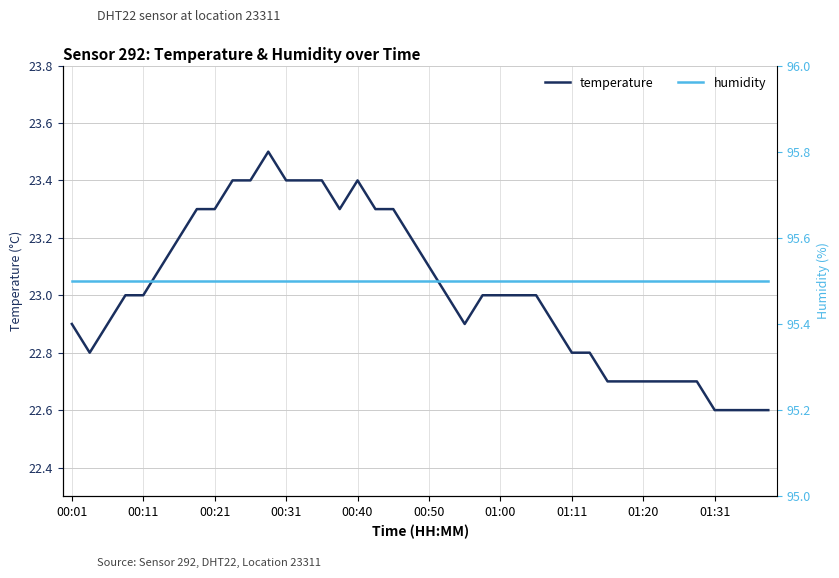

Is this an area chart (filled region under the line)?

No